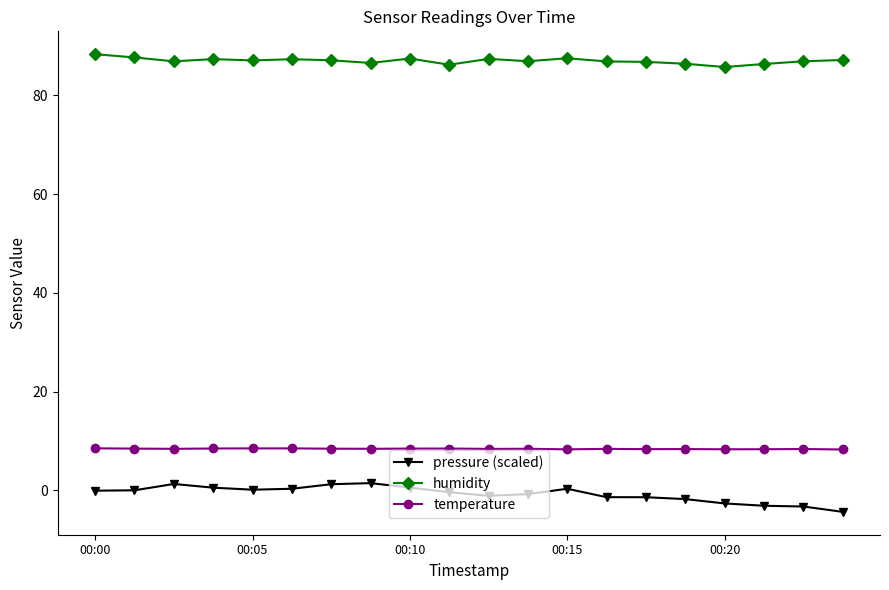

True or false: humidity and temperature intersect in this chart.

False